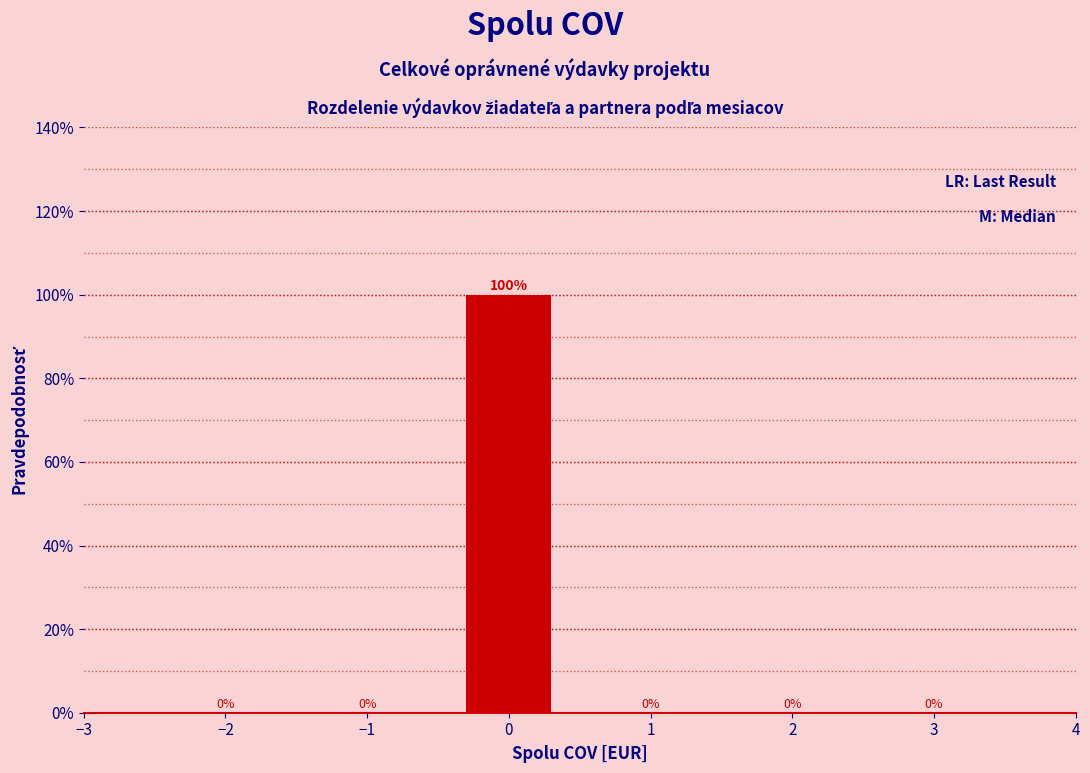

Reading right to left, what are all the values shown in this chart?

3=0	2=0	1=0	0=100	−1=0	−2=0